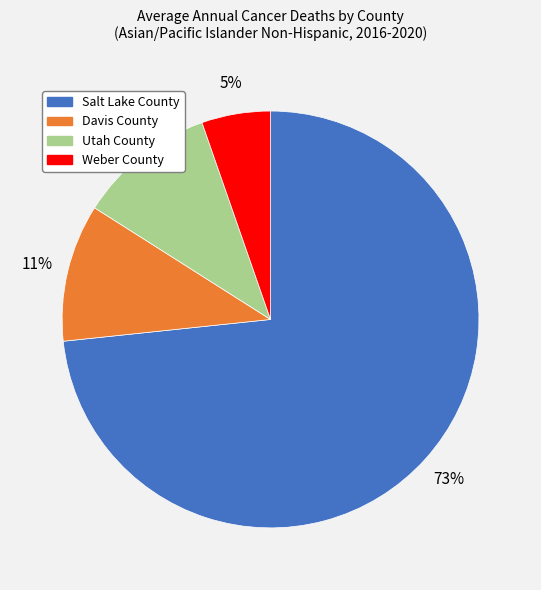

Combined, do Weber County and Davis County account for over 50%?

No